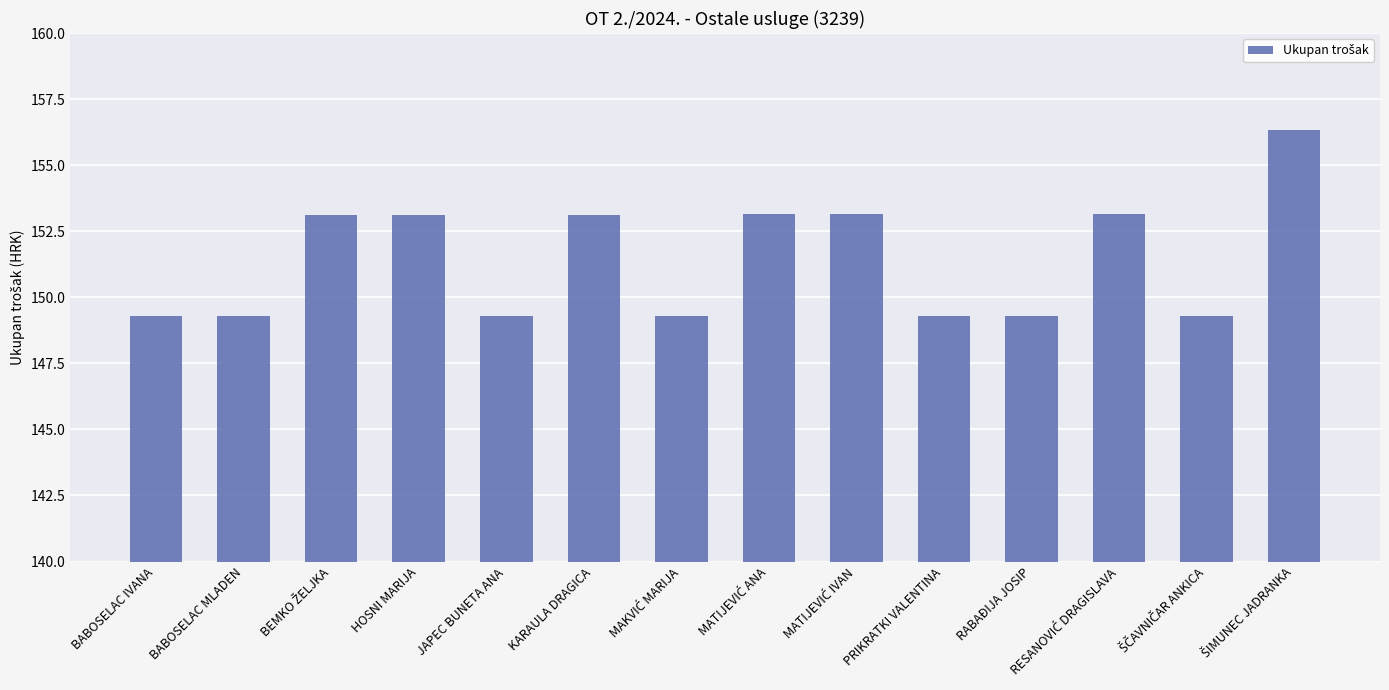

What position from the right is JAPEC BUNETA ANA?

10